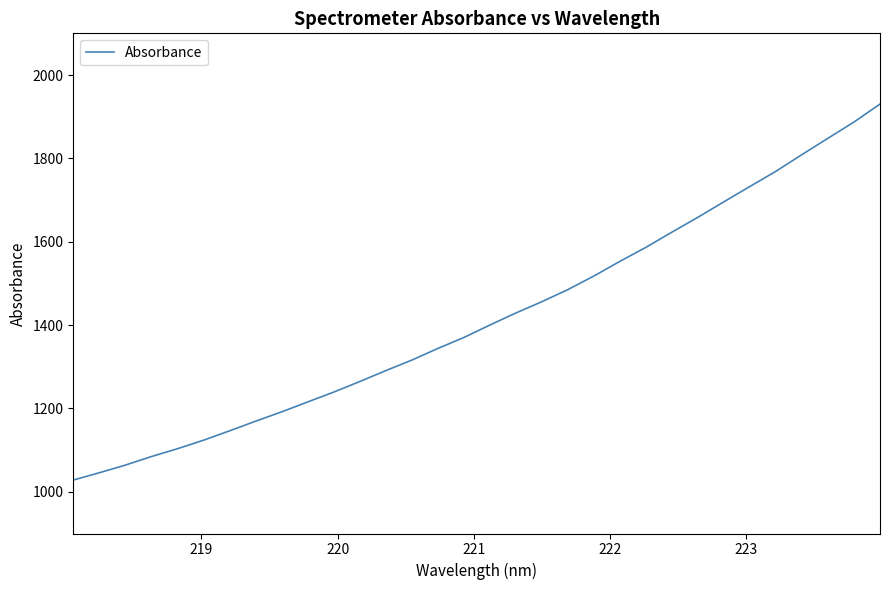

Reading left to right, transcribe all the data shown in this chart.

1028.2	1045.8	1064.1	1084.6	1103.4	1123.8	1146.3	1169.4	1191.9	1215.7	1239.3	1264.6	1290.8	1316.0	1344.0	1370.3	1400.2	1429.1	1456.2	1485.3	1517.9	1553.1	1586.7	1623.2	1658.8	1696.0	1732.7	1769.2	1809.2	1848.3	1887.2	1930.3